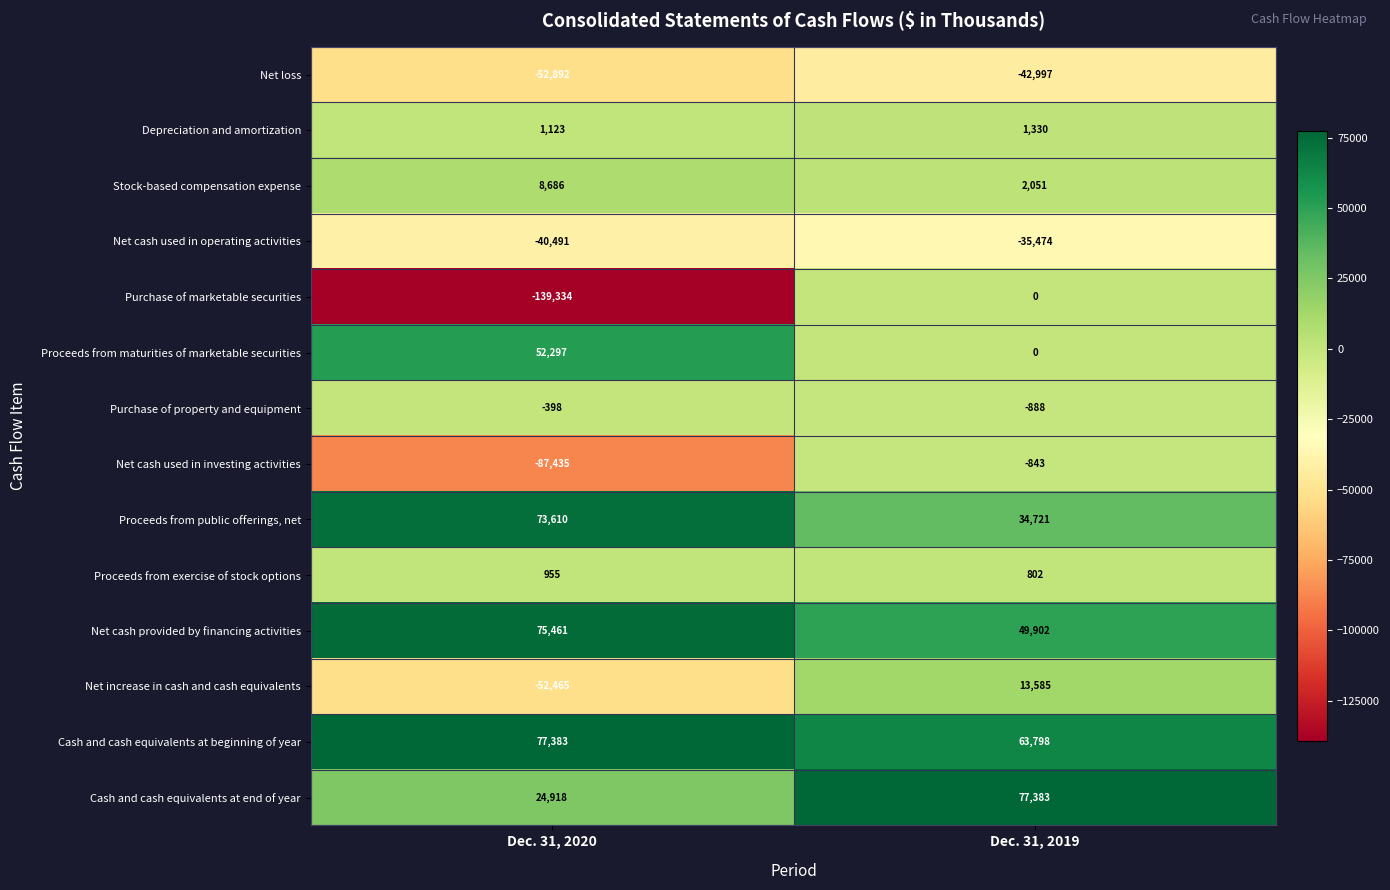

Which series has the largest range (max minus min)?

Purchase of marketable securities